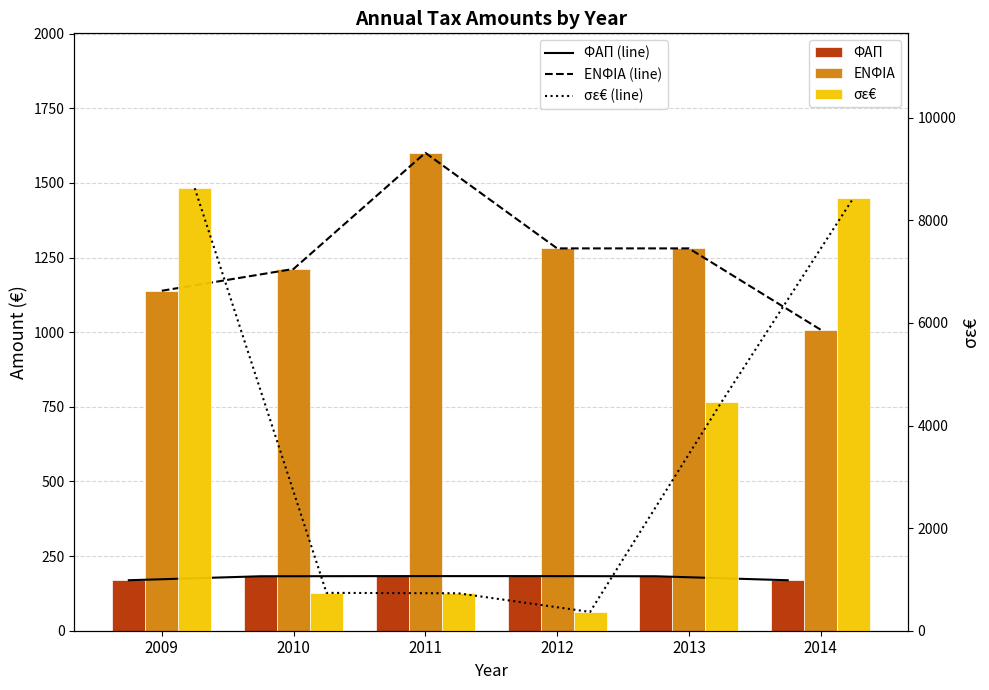

The value of ΦΑΠ at 2014 is 282.5. True or false?

False